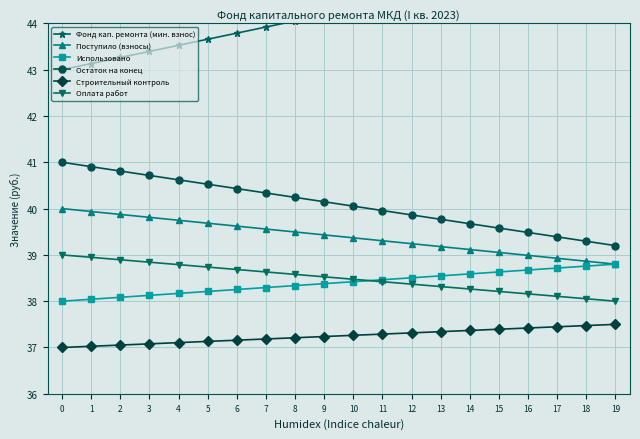

True or false: Фонд кап. ремонта (мин. взнос) and Поступило (взносы) intersect in this chart.

False